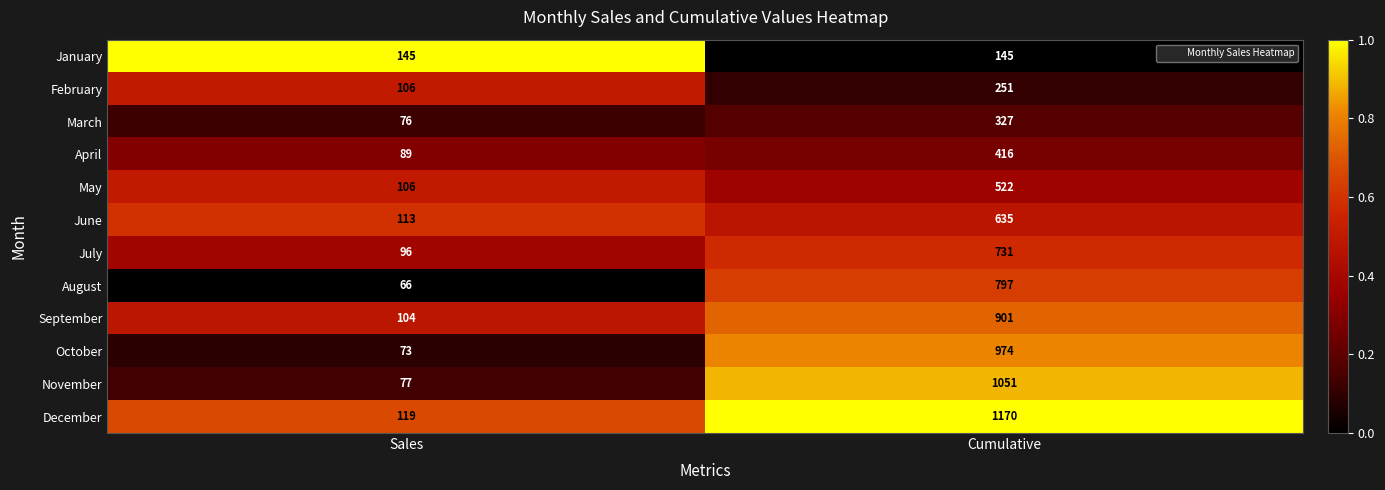

What is the difference between the maximum and minimum values in the March series?

251